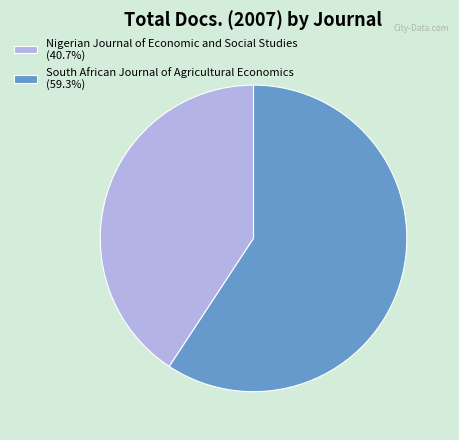

Is the sum of Nigerian Journal of Economic and Social Studies (40.7%) and South African Journal of Agricultural Economics (59.3%) greater than half?

Yes